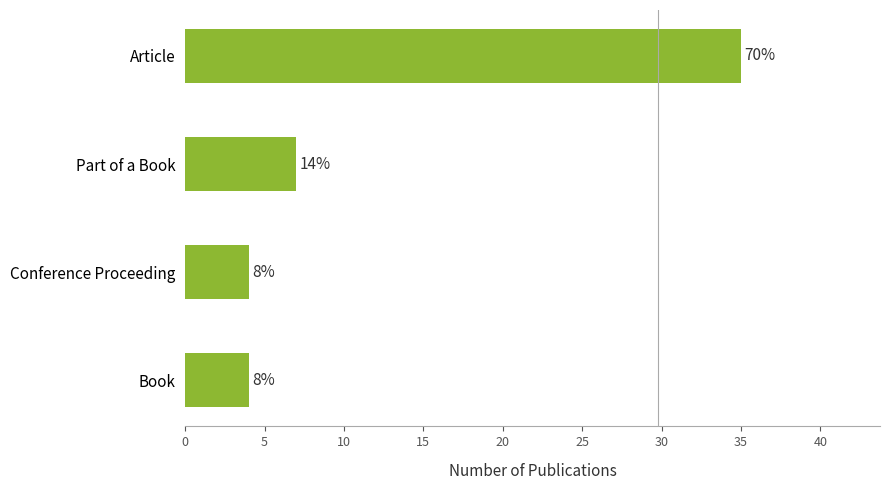

Does the chart contain stacked bars?

No